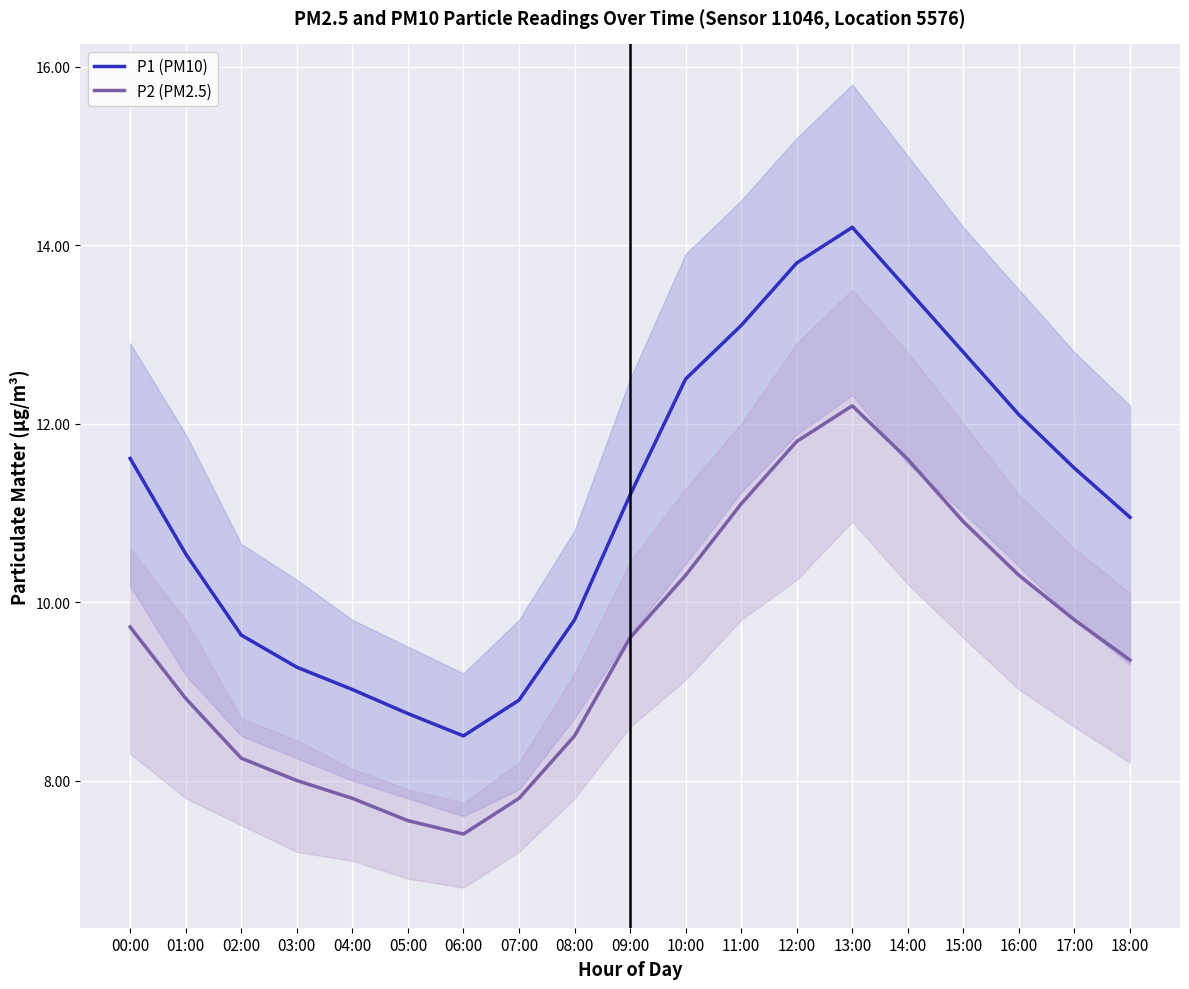

At 18:00, list the series in order from smallest to largest.

P2 (PM2.5), P1 (PM10)